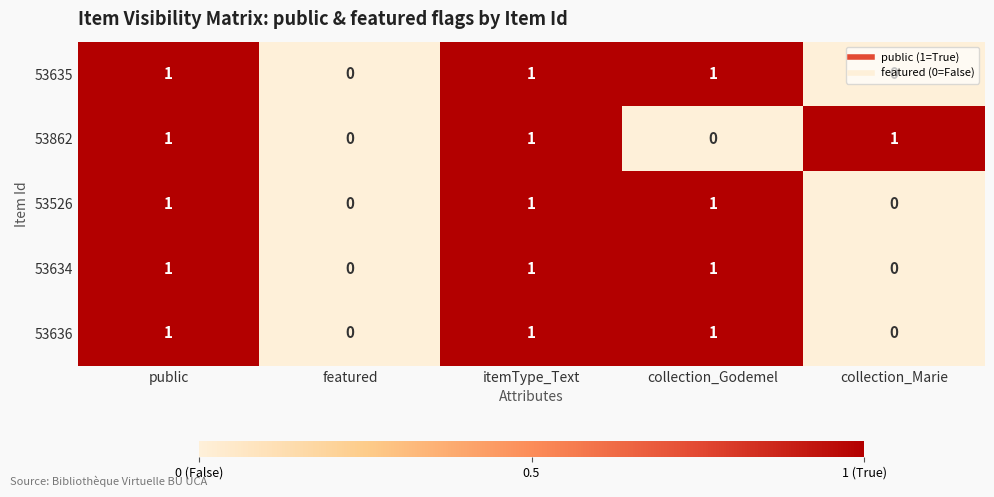

Count the 53636 values in the range 0 to 1.

5